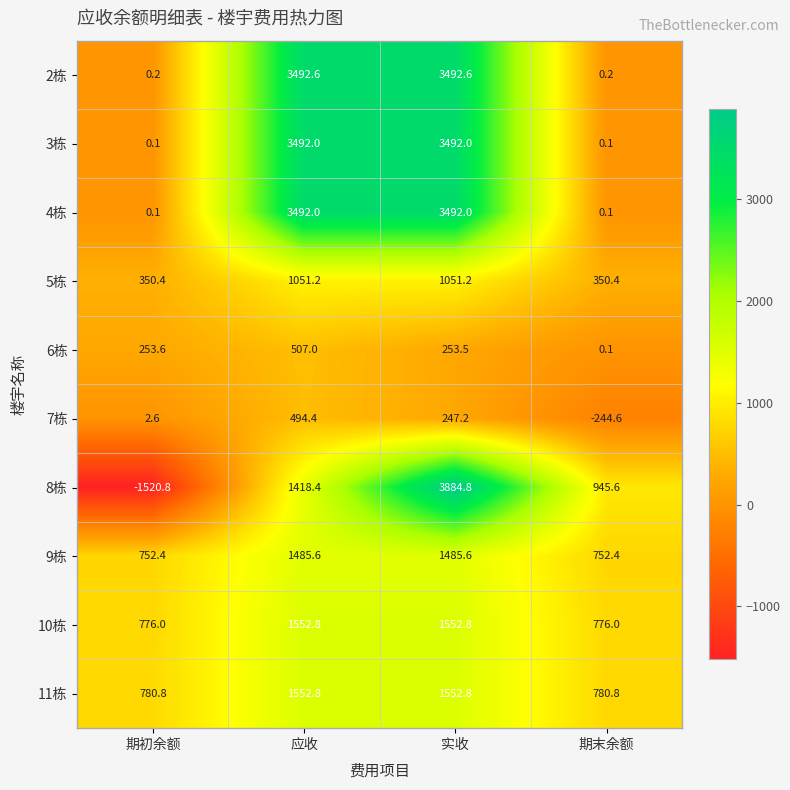

At which category is the sum across all series the highest?

实收